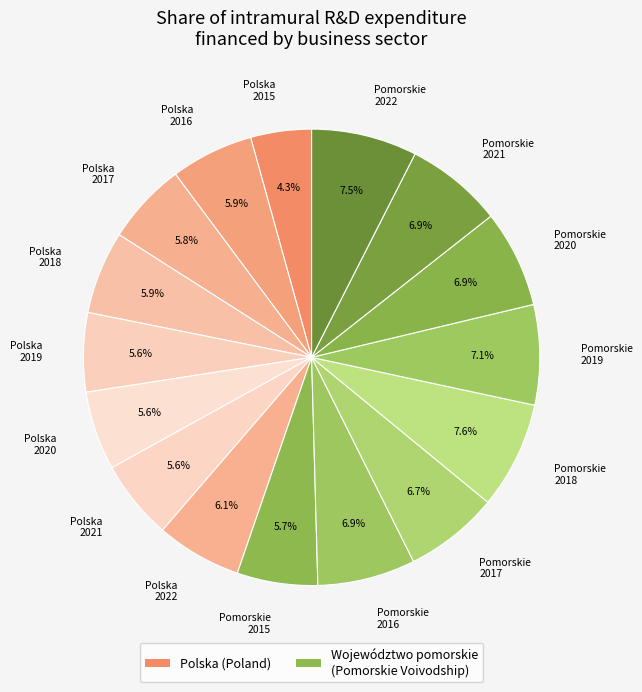

Between Polska 2016 and Pomorskie 2018, which is larger?

Pomorskie 2018